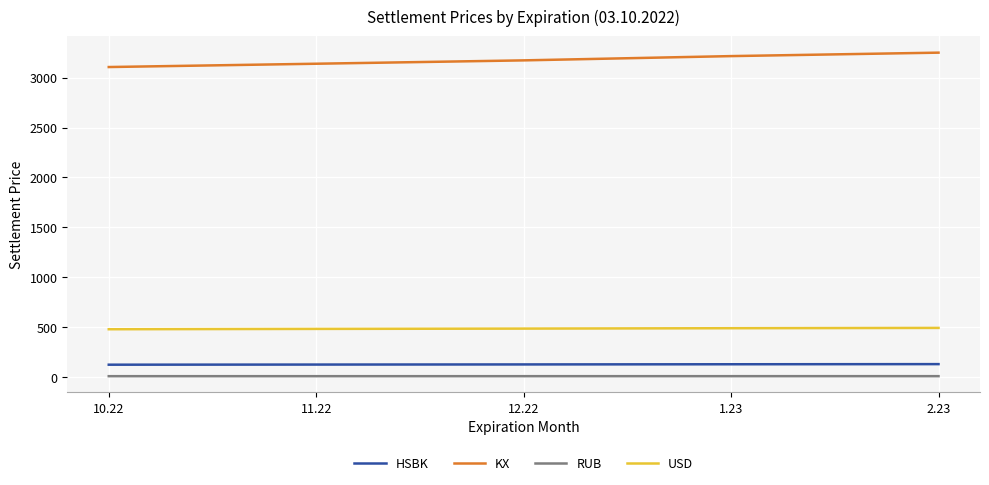

What is the difference between the highest and lowest values at 12.22?

3165.5